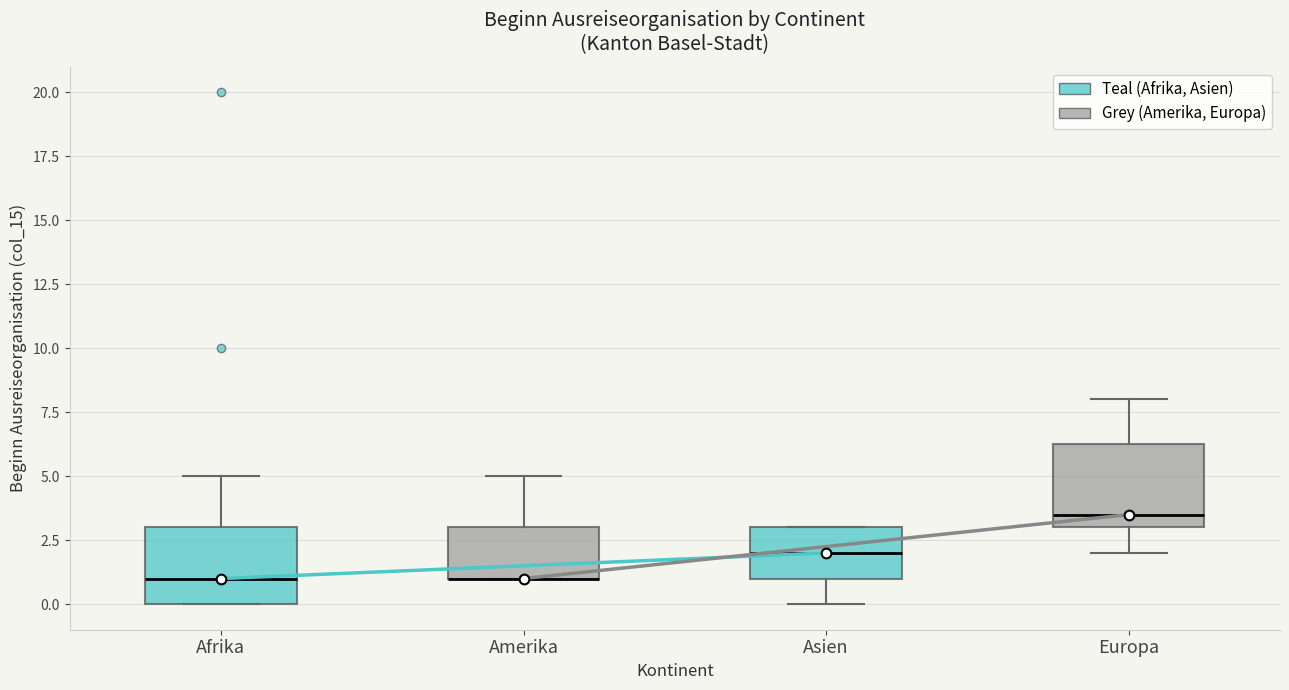

Reading left to right, transcribe this box plot: for each box, give where its median line is, the range the box spans, and where its two whiskers end, as read against the y-axis. The values are not printed on the chart, so give them approximately, as read against the axis.

Afrika: median 1.0, box 0.0 to 3.0, whiskers 0.0 to 5.0
Amerika: median 1.0 (drawn on the box's lower edge), box 1.0 to 3.0, whiskers 1.0 to 5.0
Asien: median 2.0, box 1.0 to 3.0, whiskers 0.0 to 3.0
Europa: median 3.5, box 3.0 to 6.5, whiskers 2.0 to 8.0